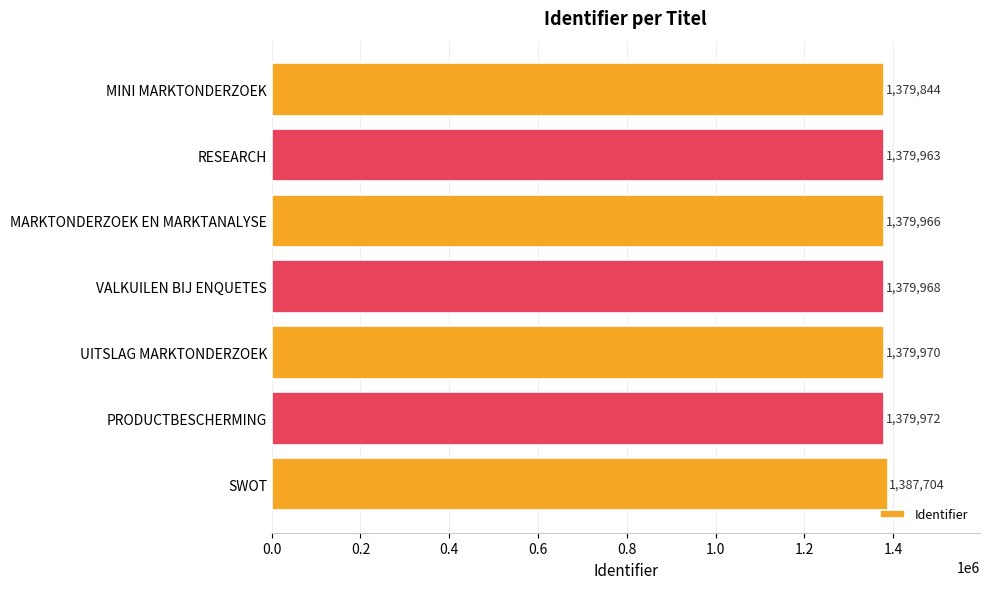

Which has a higher value, MARKTONDERZOEK EN MARKTANALYSE or UITSLAG MARKTONDERZOEK?

UITSLAG MARKTONDERZOEK